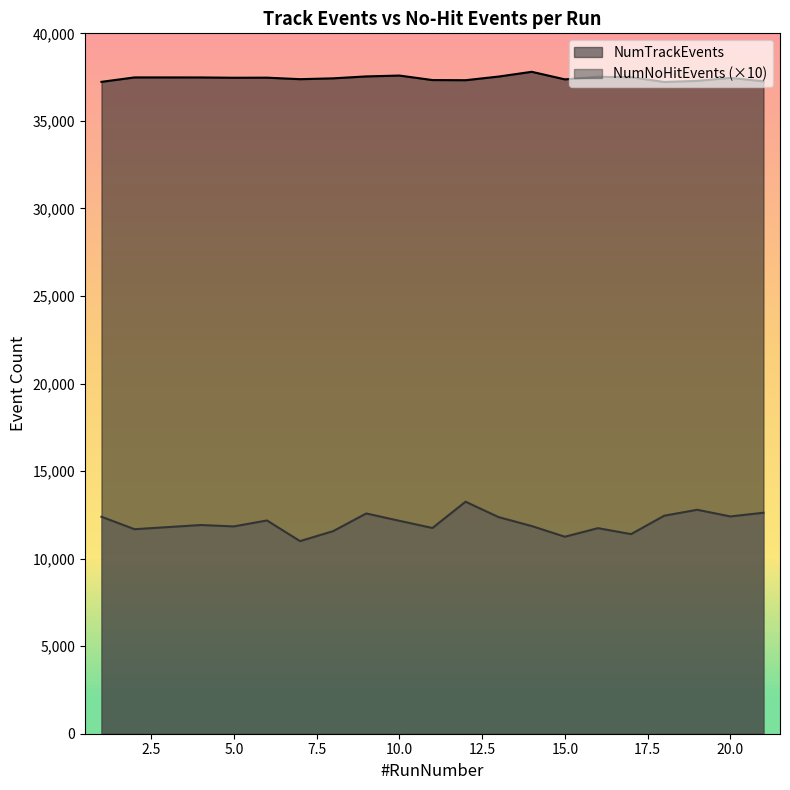

Where does the NumTrackEvents series first go above 37463?

2